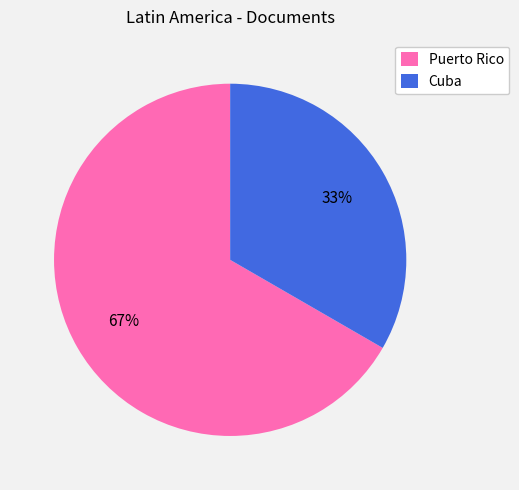

Combined, do Cuba and Puerto Rico account for over 50%?

Yes